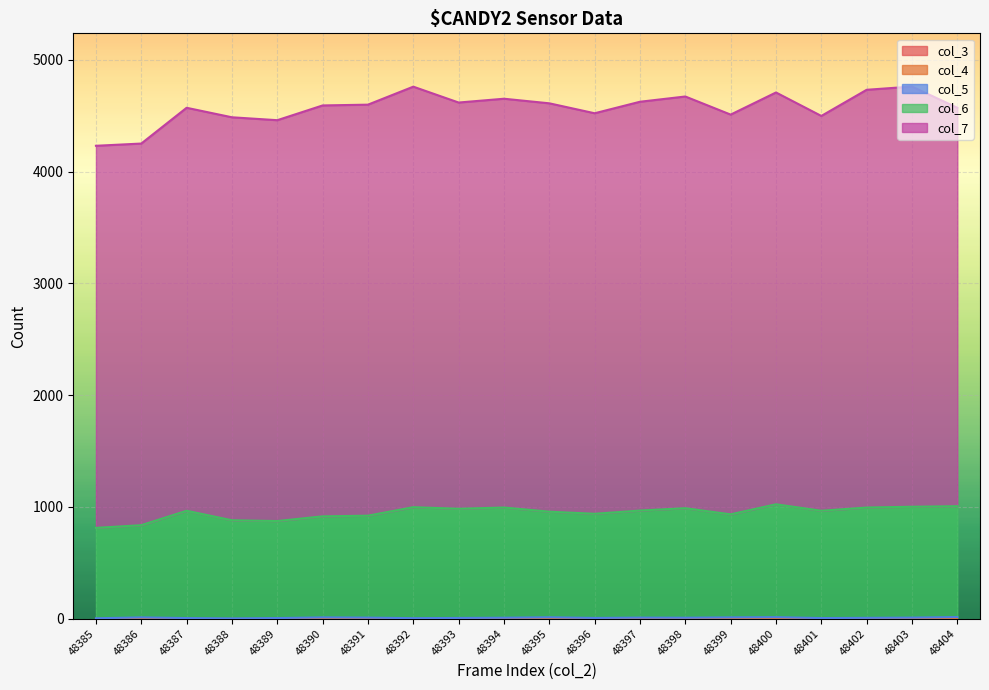

What are all the series names shown in the legend?

col_3, col_4, col_5, col_6, col_7